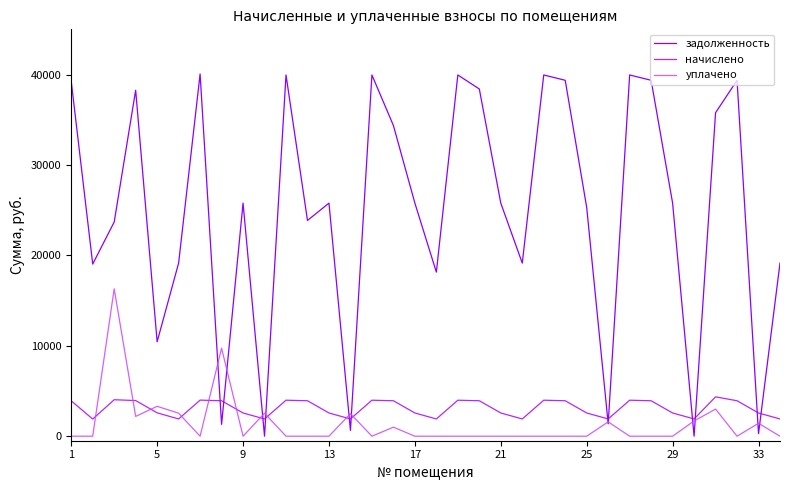

Does the chart display data point markers on the line(s)?

No